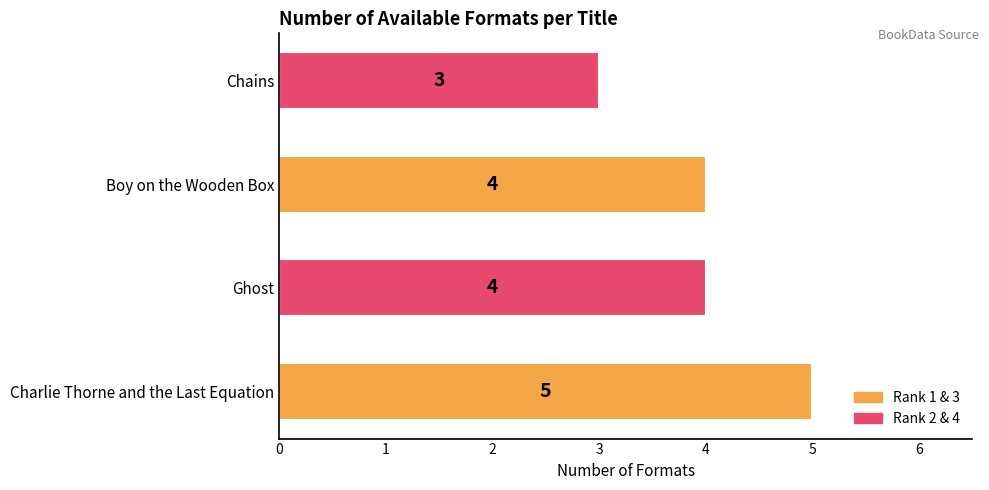

How many bars are there in total?

4